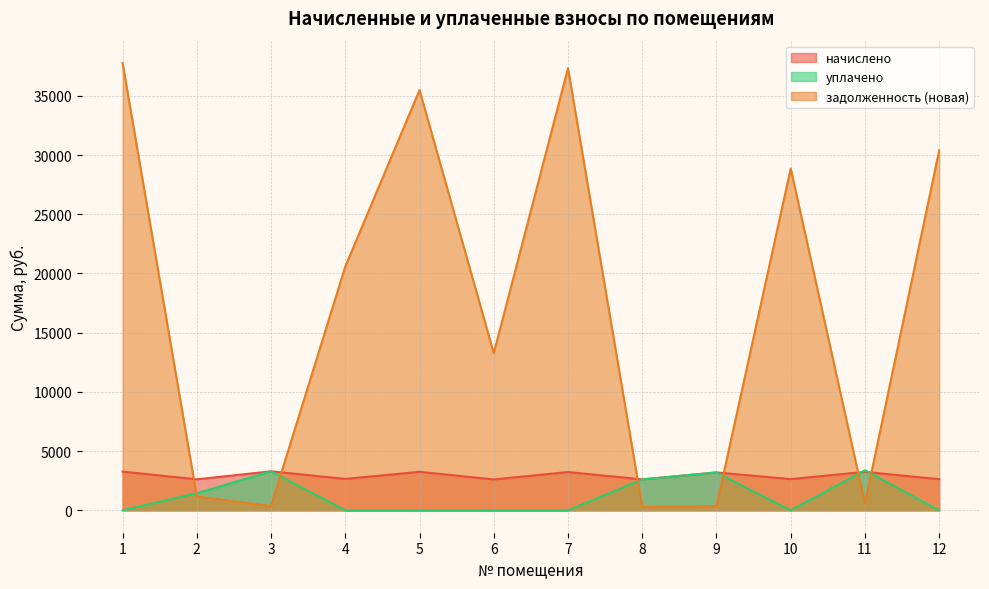

Where is the first local minimum for начислено?

2